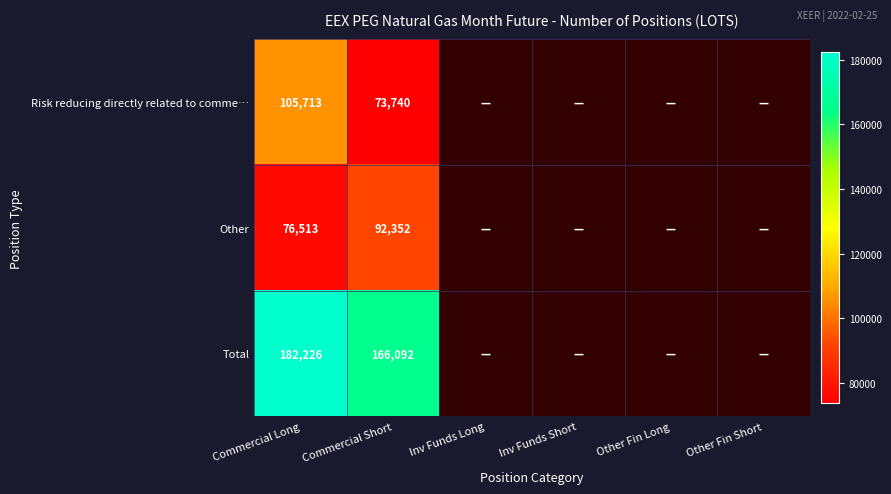

Is it true that Other equals 43978 at Commercial Long?

False